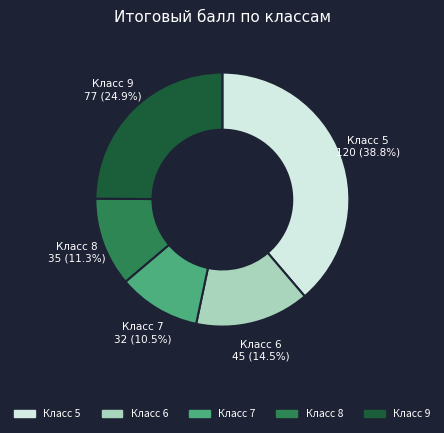

Count the number of slices in the pie.

5